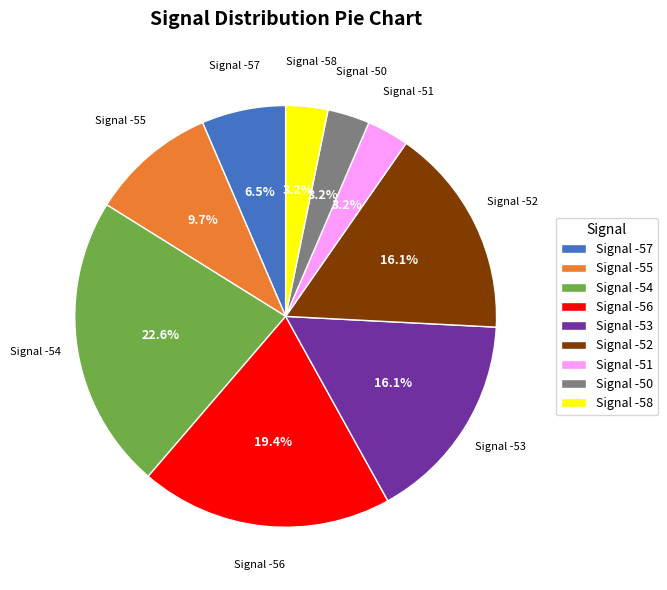

Does any single category account for the majority?

No